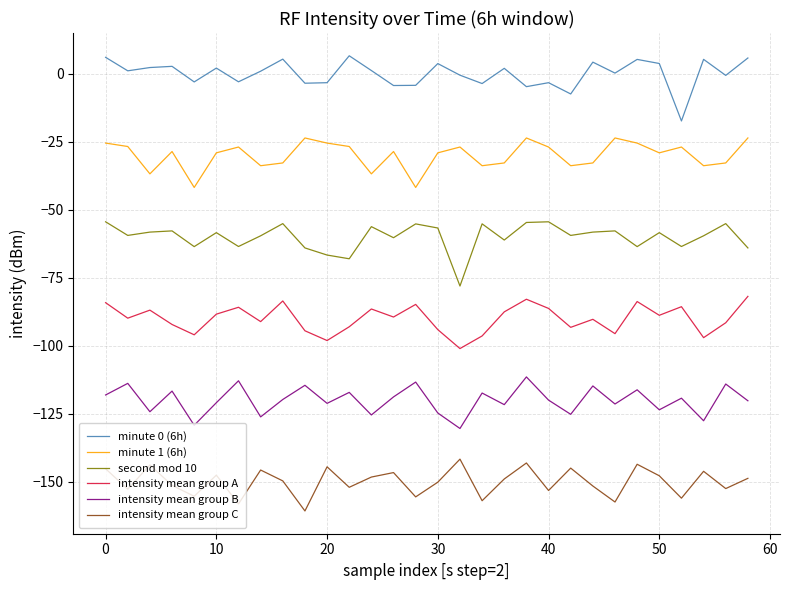

Rank the series by their average value, from highest to lowest.

minute 0 (6h), minute 1 (6h), second mod 10, intensity mean group A, intensity mean group B, intensity mean group C